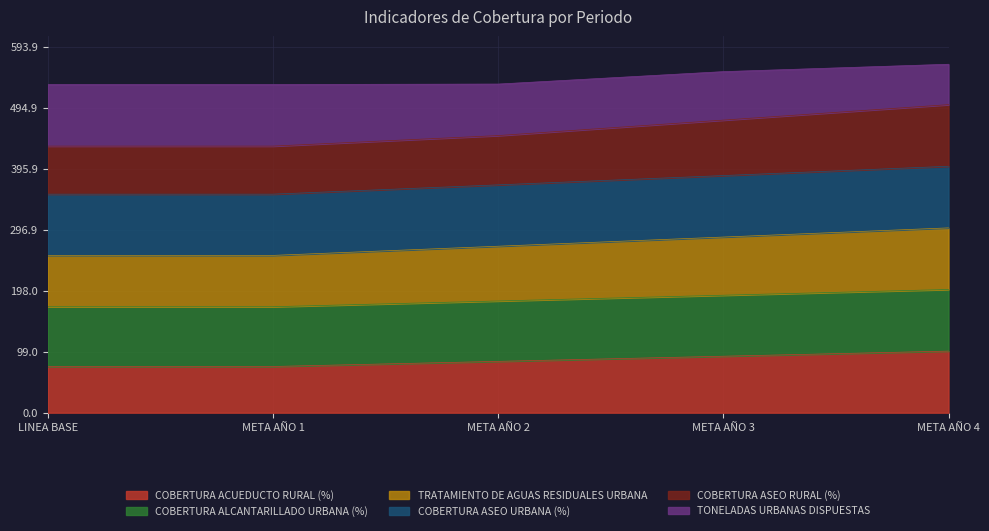

What is the maximum value shown in the chart?

565.6